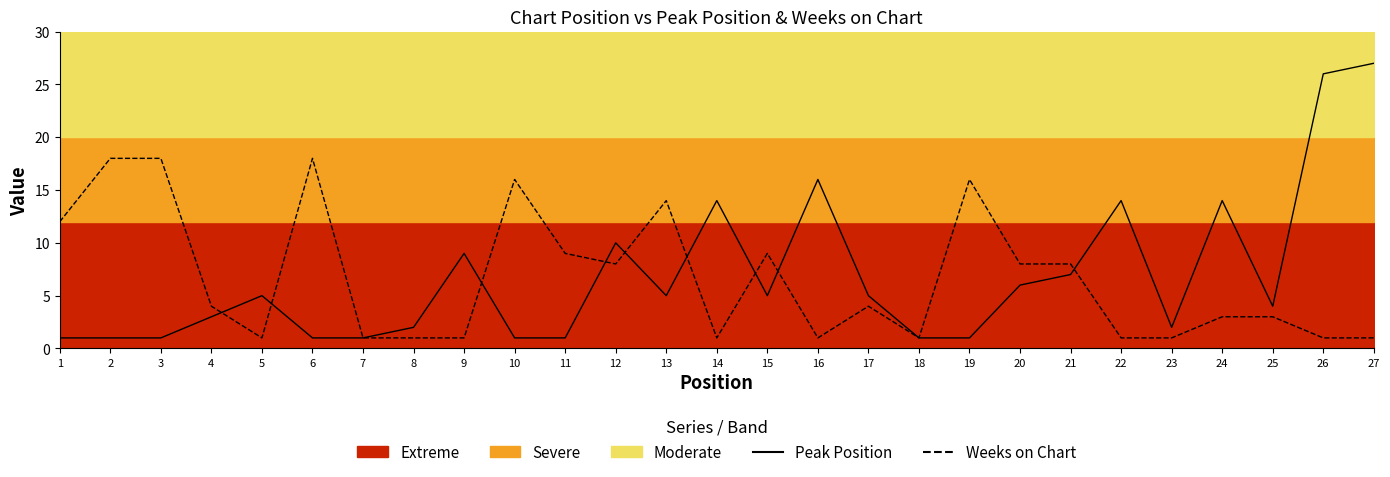

Between 6 and 12, which is larger?

12